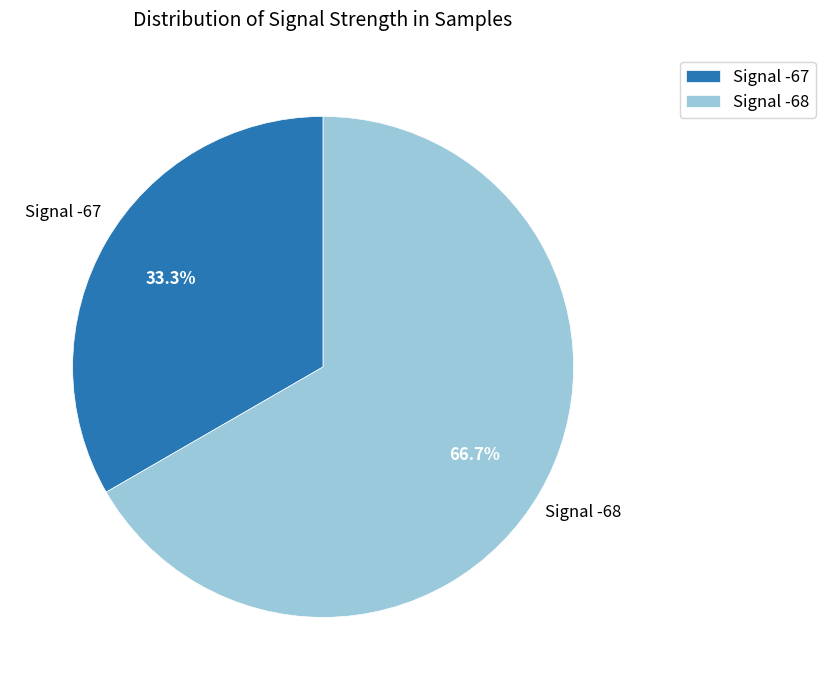

Which slice is the smallest?

Signal -67